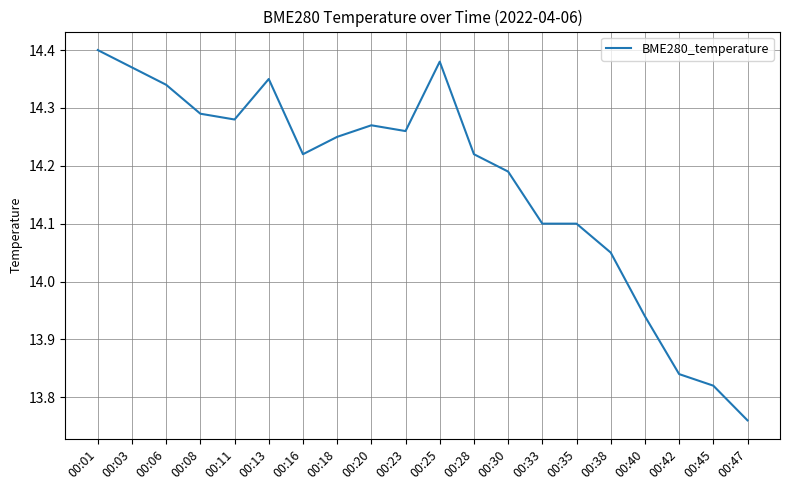

What is the difference between the values at 00:06 and 00:42?

0.5